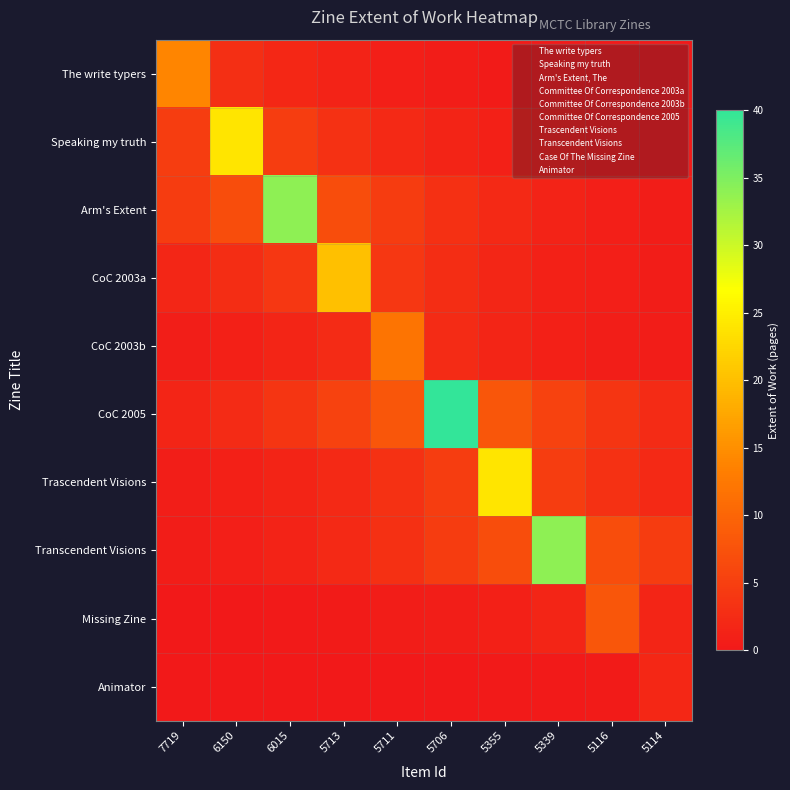

Reading left to right, extract all data points from this chart.

The write typers: 7719=14.0	6150=2.8	6015=1.9	5713=1.3	5711=0.8	5706=0.6	5355=0.4	5339=0.3	5116=0.2	5114=0.1
Speaking my truth: 7719=4.8	6150=24.0	6015=4.8	5713=3.2	5711=2.2	5706=1.5	5355=1.0	5339=0.7	5116=0.4	5114=0.3
Arm's Extent: 7719=4.6	6150=6.8	6015=34.0	5713=6.8	5711=4.6	5706=3.1	5355=2.1	5339=1.4	5116=0.9	5114=0.6
CoC 2003a: 7719=1.8	6150=2.7	6015=4.0	5713=20.0	5711=4.0	5706=2.7	5355=1.8	5339=1.2	5116=0.8	5114=0.5
CoC 2003b: 7719=0.7	6150=1.1	6015=1.6	5713=2.4	5711=12.0	5706=2.4	5355=1.6	5339=1.1	5116=0.7	5114=0.5
CoC 2005: 7719=1.6	6150=2.4	6015=3.6	5713=5.4	5711=8.0	5706=40.0	5355=8.0	5339=5.4	5116=3.6	5114=2.4
Trascendent Visions: 7719=0.7	6150=1.0	6015=1.5	5713=2.2	5711=3.2	5706=4.8	5355=24.0	5339=4.8	5116=3.2	5114=2.2
Transcendent Visions: 7719=0.6	6150=0.9	6015=1.4	5713=2.1	5711=3.1	5706=4.6	5355=6.8	5339=34.0	5116=6.8	5114=4.6
Missing Zine: 7719=0.1	6150=0.1	6015=0.2	5713=0.3	5711=0.5	5706=0.7	5355=1.1	5339=1.6	5116=8.0	5114=1.6
Animator: 7719=0.0	6150=0.0	6015=0.0	5713=0.1	5711=0.1	5706=0.1	5355=0.2	5339=0.3	5116=0.4	5114=2.0